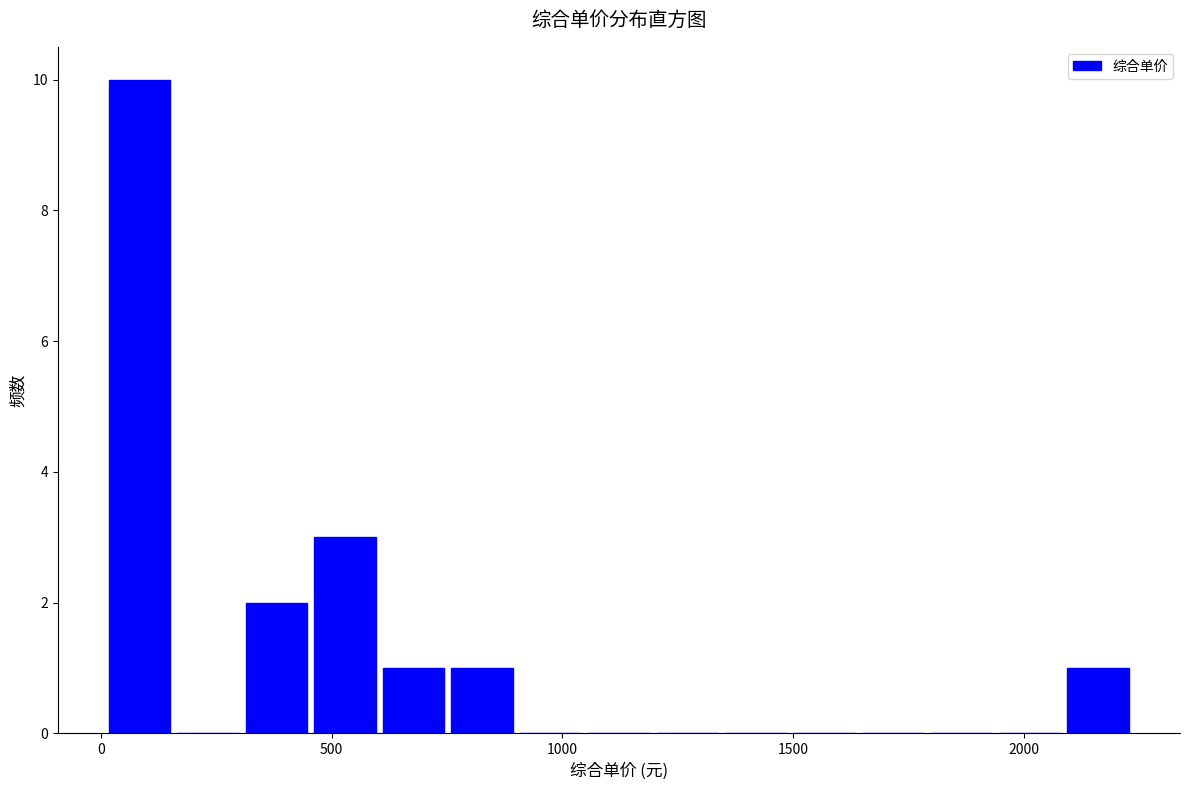

Read against the x-axis, roughly where is the centre of the tallest bar?

100